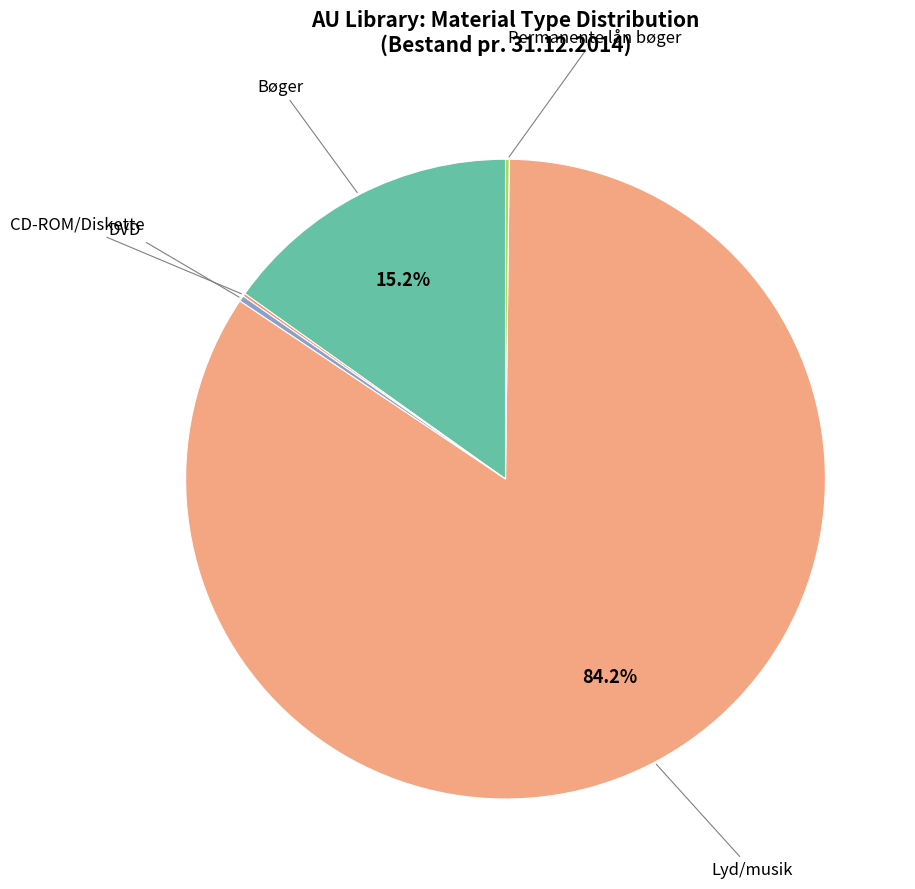

Does any single category account for the majority?

Yes